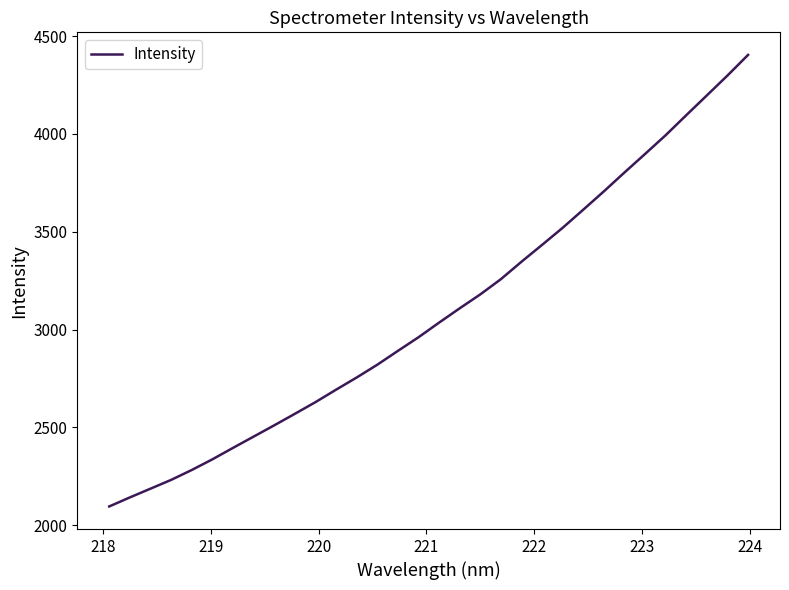

What is the difference between the maximum and minimum values?

2308.4